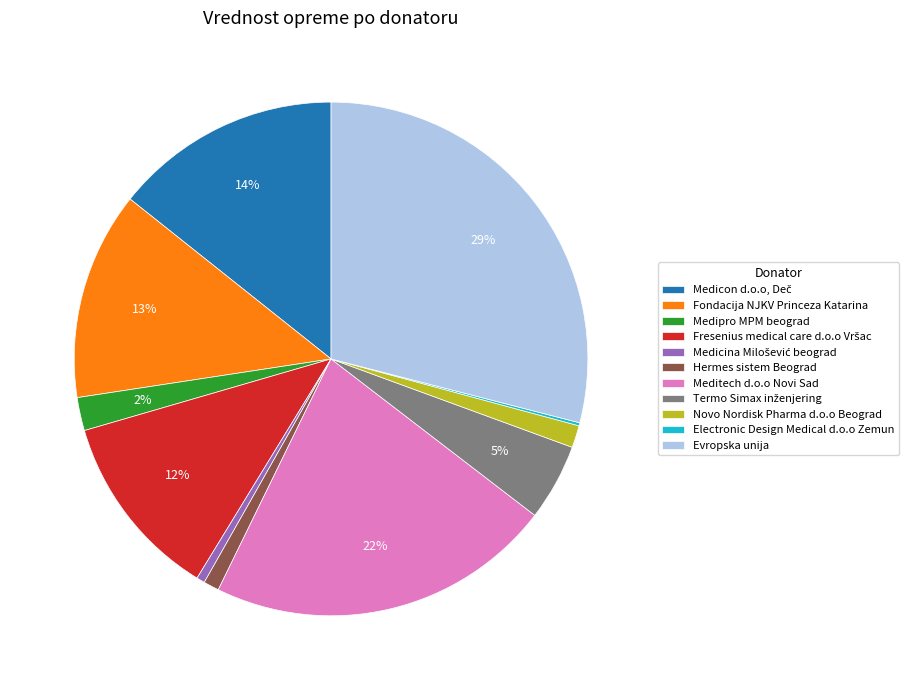

What is the largest slice in the pie chart?

Evropska unija